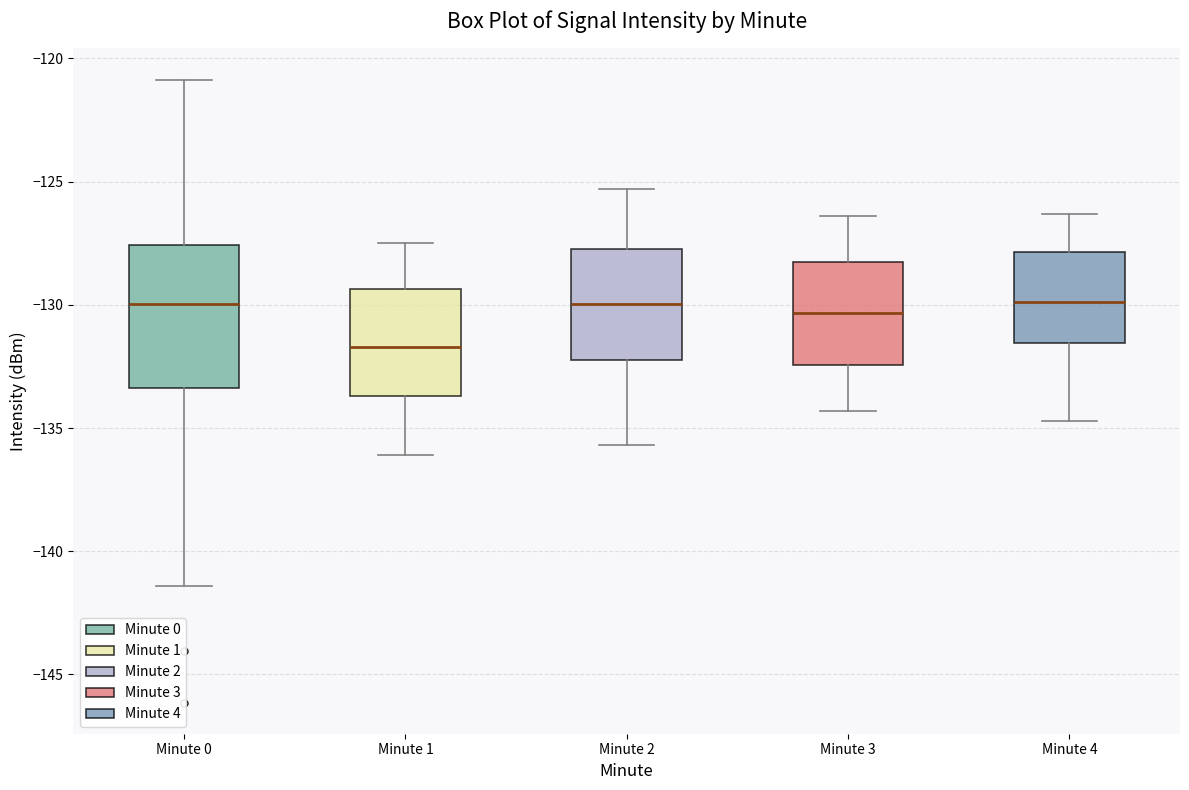

Where does the median line of the box for Minute 2 sit on the y-axis? The values are not printed on the chart, so give them approximately, as read against the axis.

-130.0